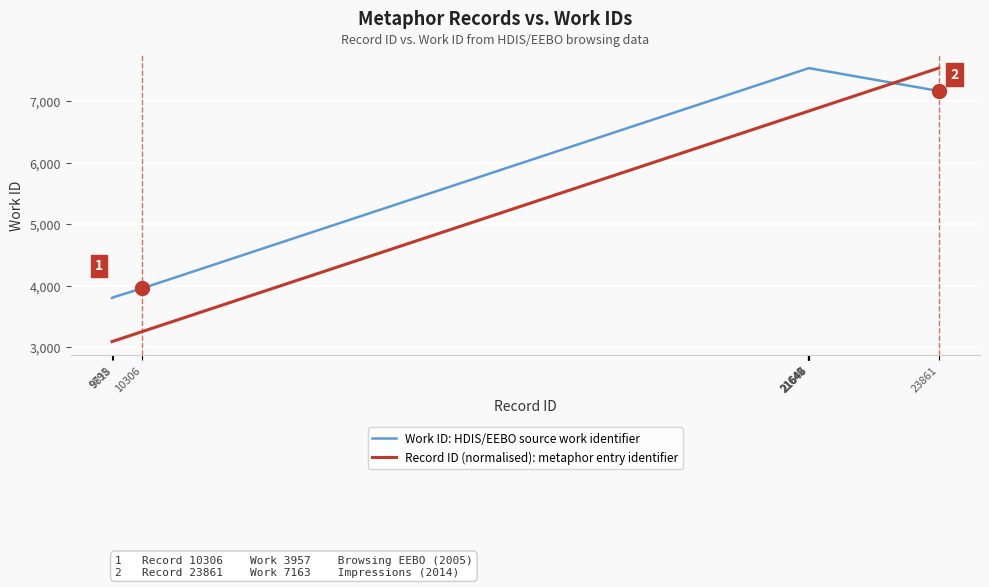

Which series has the largest range (max minus min)?

Record ID (normalised): metaphor entry identifier